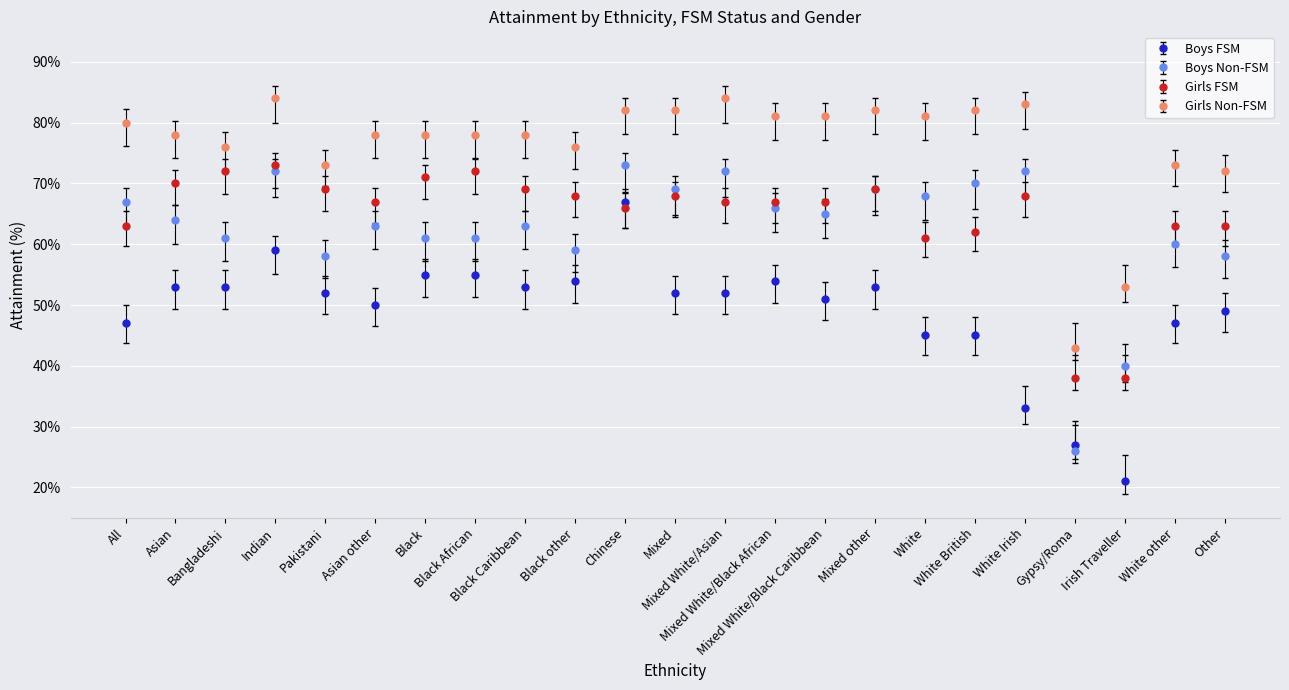

What is the value of the Boys FSM point at the 8th from the left?

55